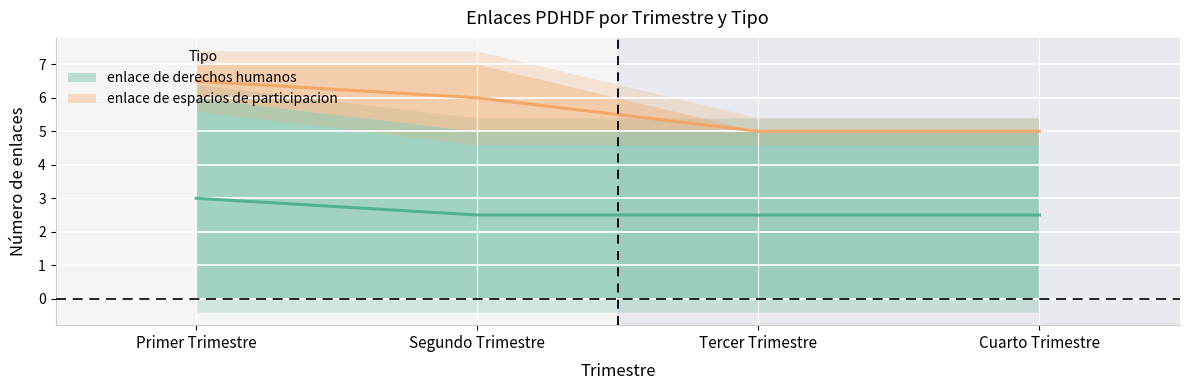

What is the sum of all values?

10.5